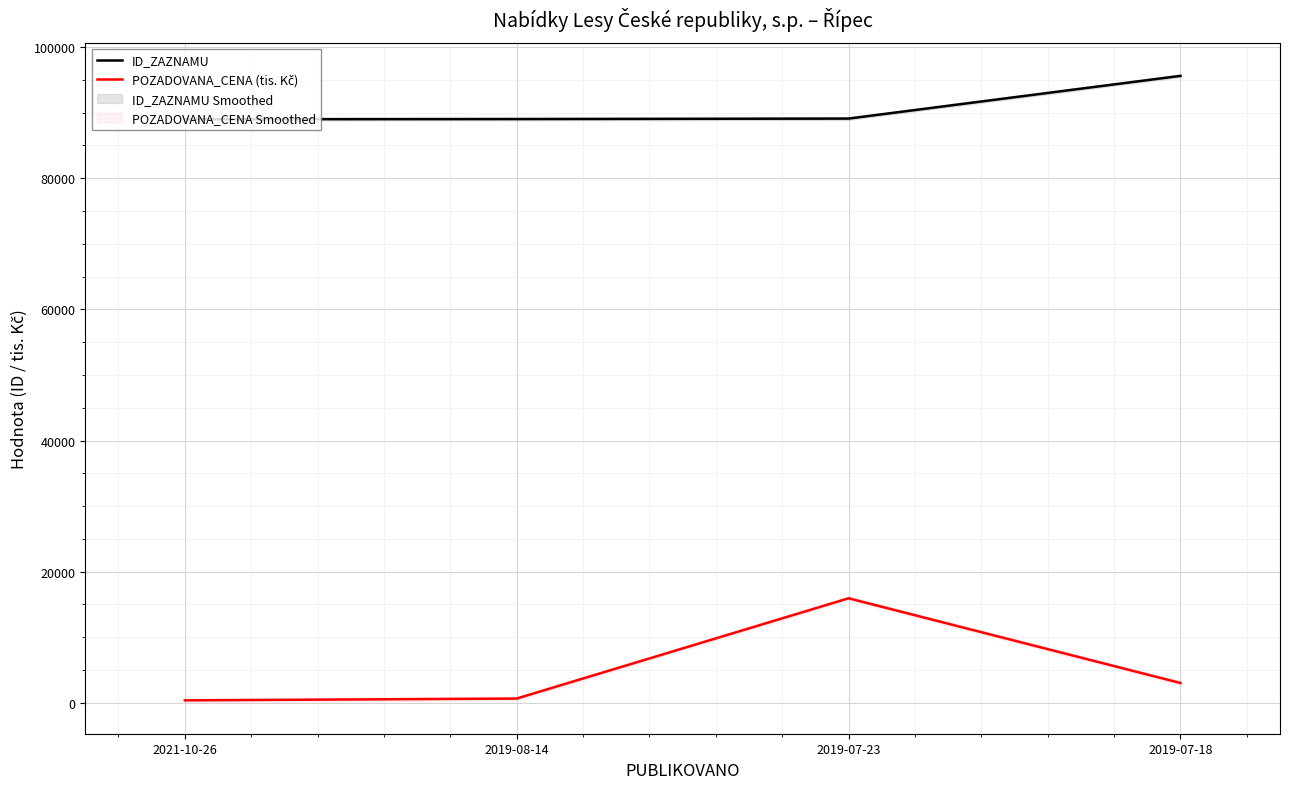

Where does the POZADOVANA_CENA (tis. Kč) series first go above 3020?

2019-07-23